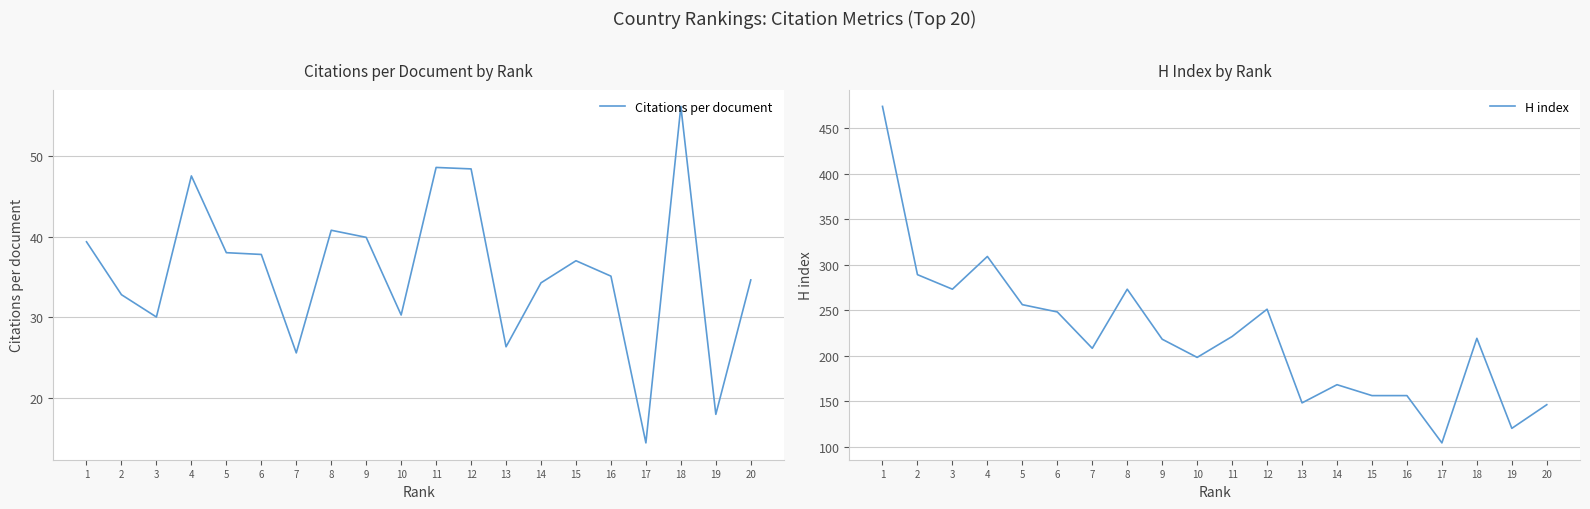

The value of Citations per document at 8 is 40.8. True or false?

True